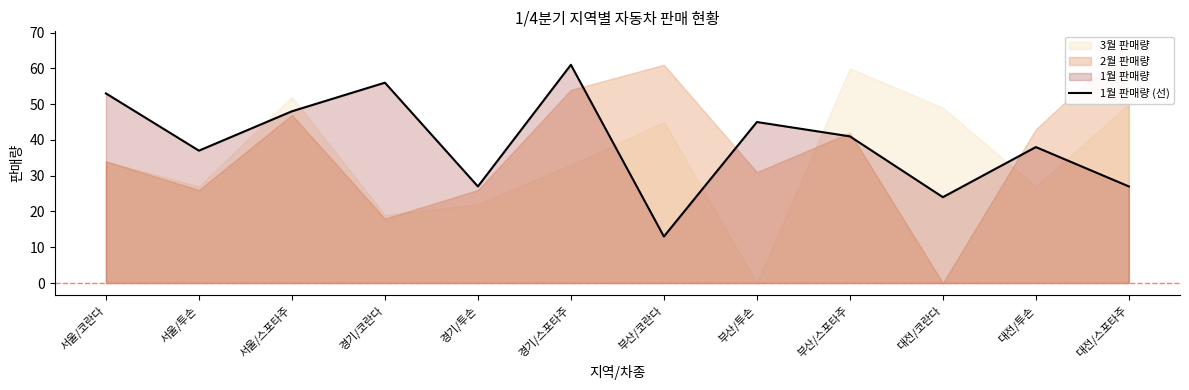

What is the difference between the second highest and second lowest values?

32